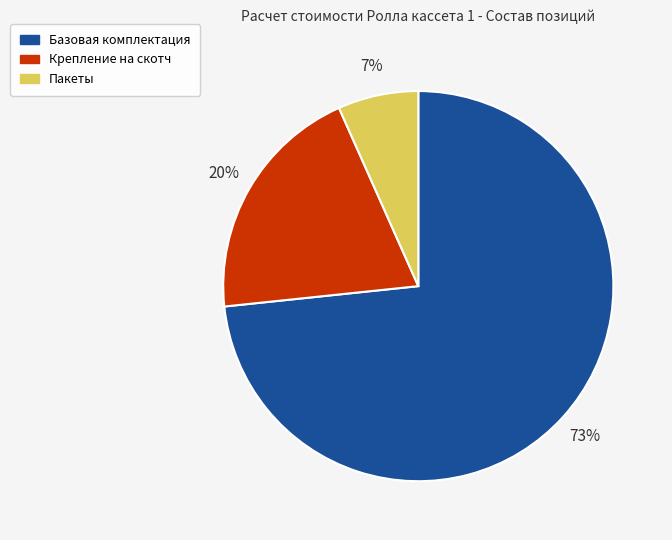

Is there a majority slice in this chart?

Yes